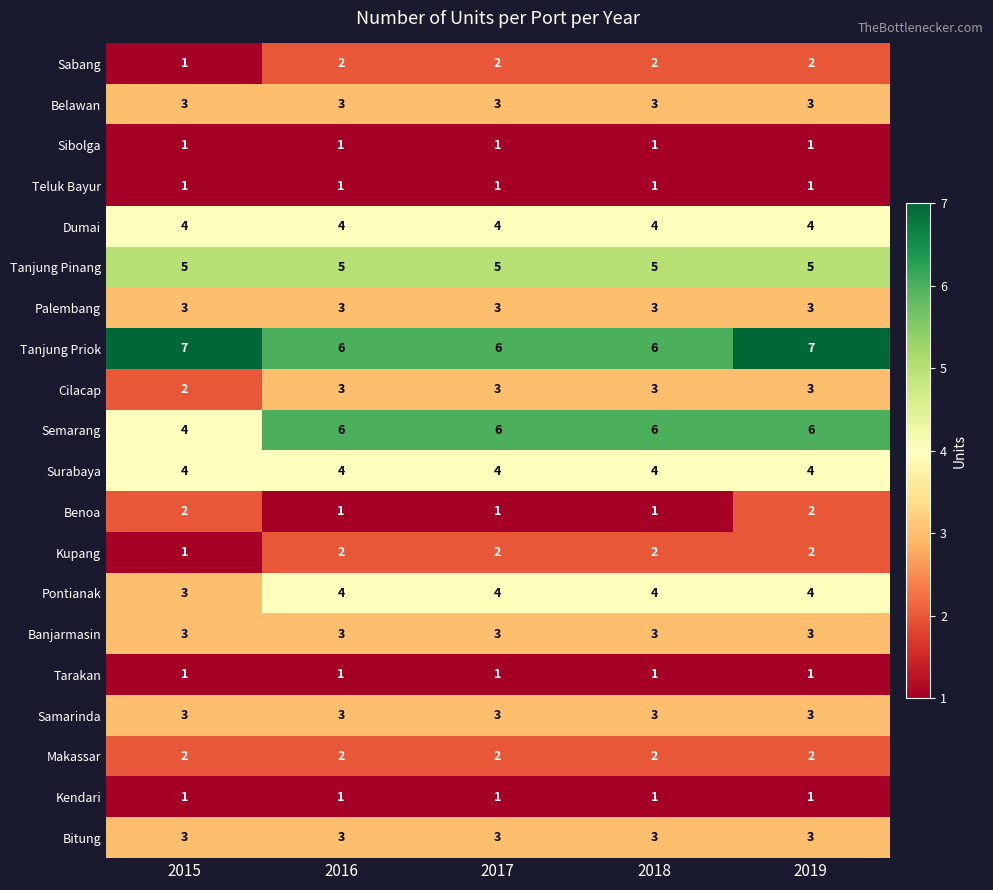

What value does the Dumai series have at 2017?

4